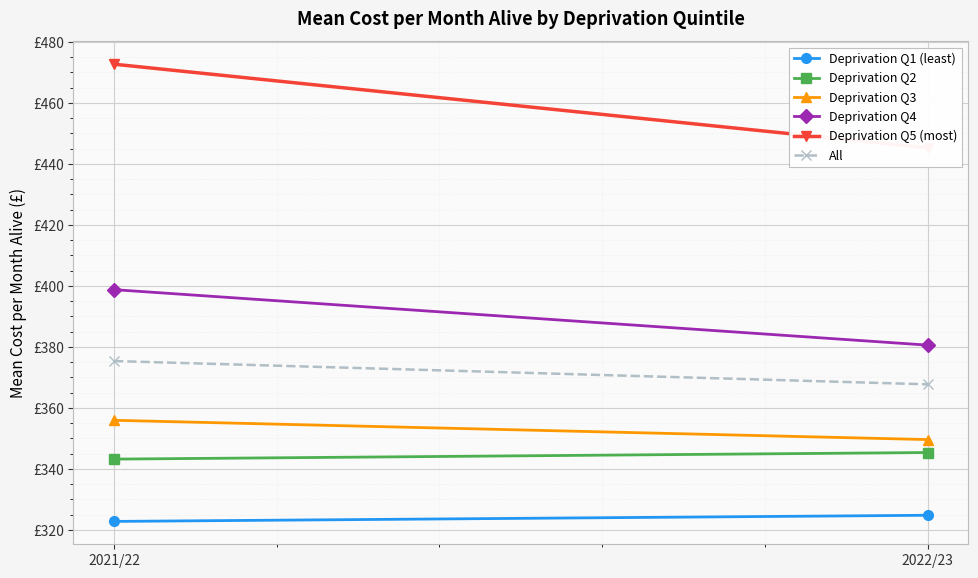

What is the label of the 1st point from the left?

2021/22